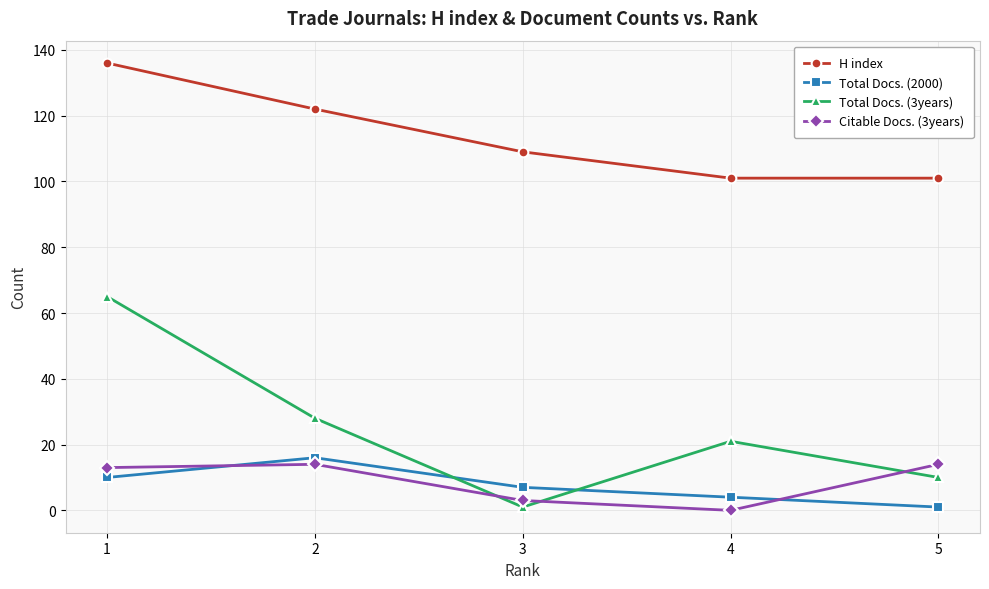

Which series has the widest spread of values?

Total Docs. (3years)